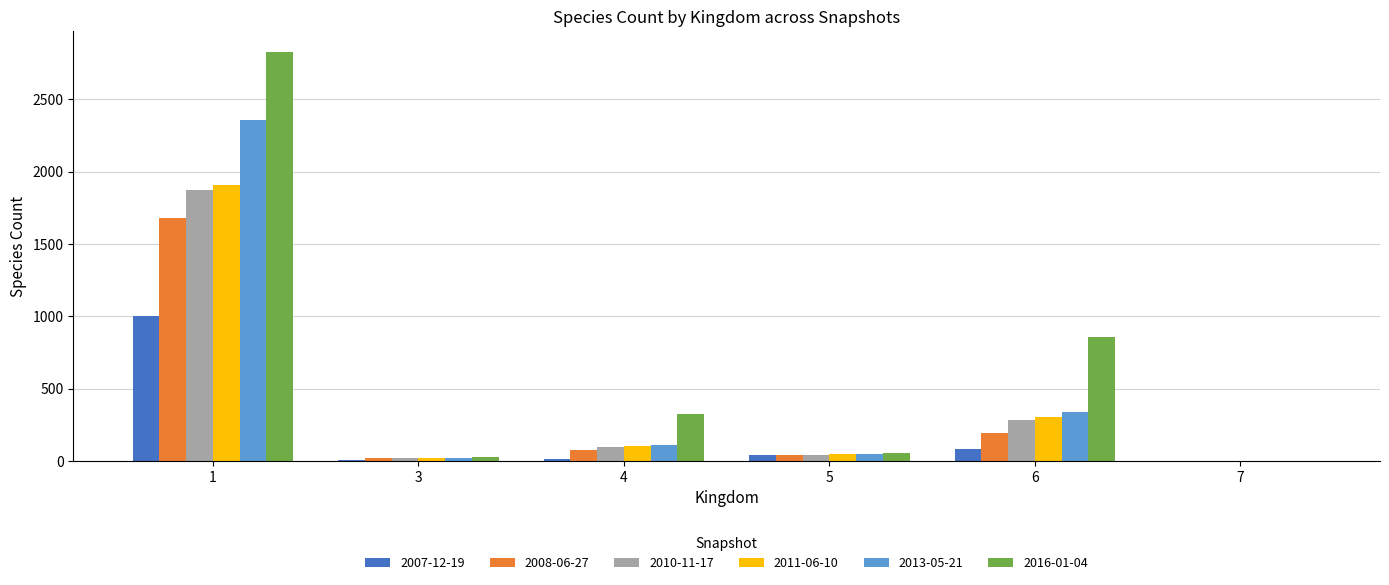

At which label is 2011-06-10 closest to 955?

6